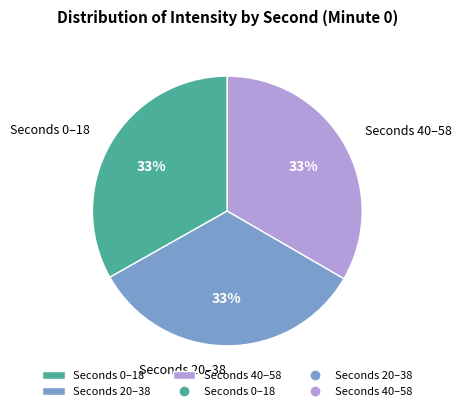

To the nearest percent, what percentage of the pie is Seconds 40–58?

33%